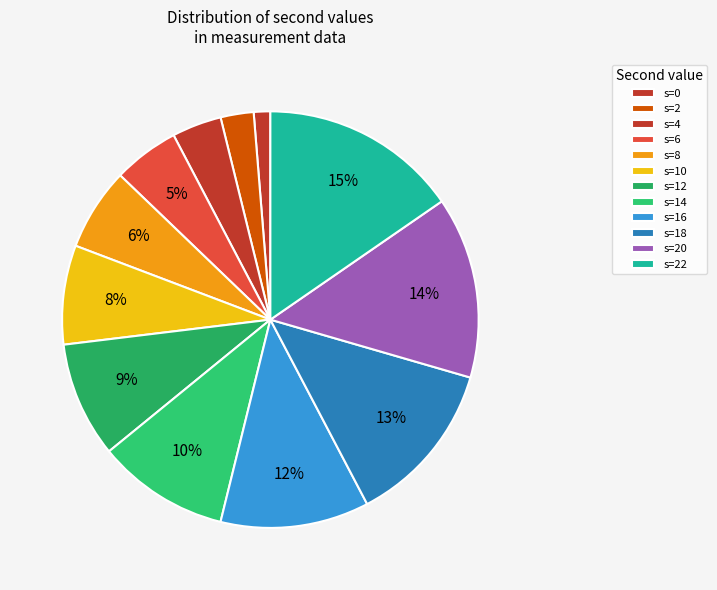

What is the smallest slice in the pie chart?

second=0